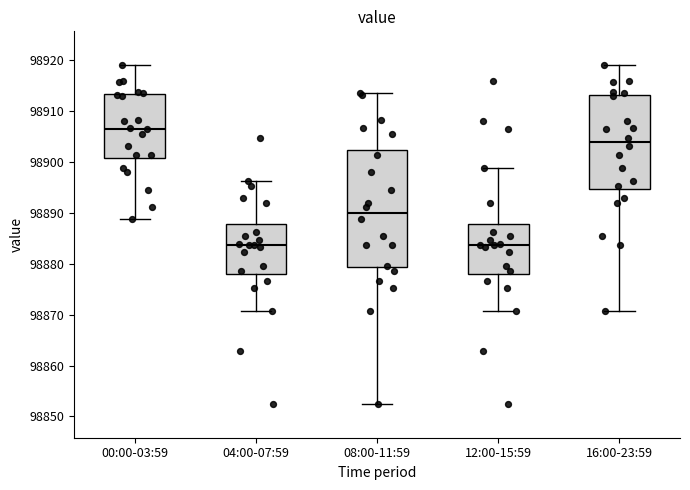

Where does the upper whisker of the box for 12:00-15:59 end on the y-axis? The values are not printed on the chart, so give them approximately, as read against the axis.

98899